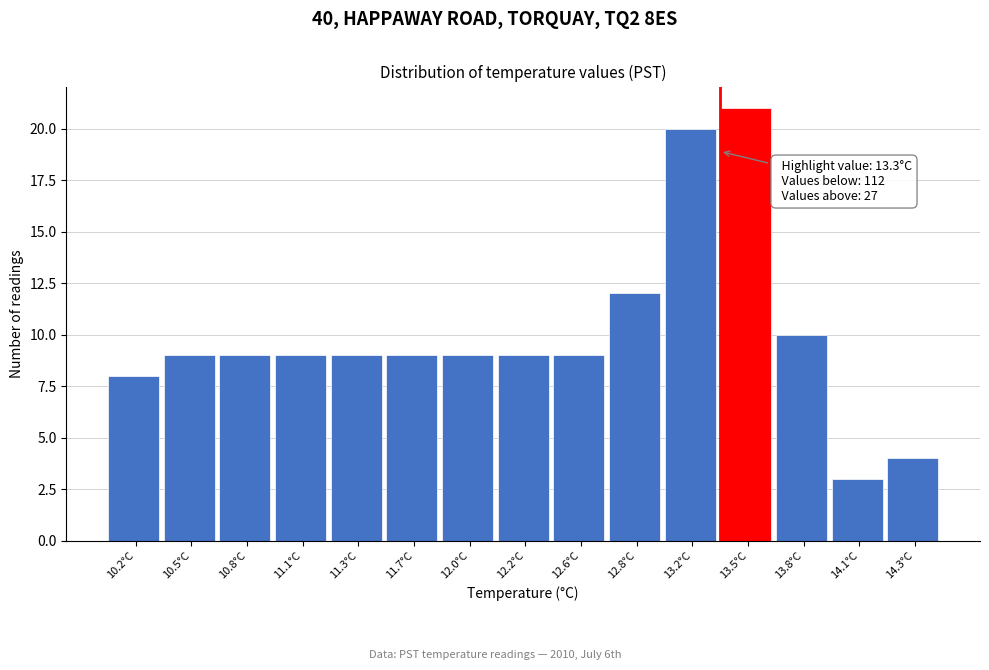

Reading left to right, what are all the values shown in this chart?

10.2°C=8	10.5°C=9	10.8°C=9	11.1°C=9	11.3°C=9	11.7°C=9	12.0°C=9	12.2°C=9	12.6°C=9	12.8°C=12	13.2°C=20	13.5°C=21	13.8°C=10	14.1°C=3	14.3°C=4